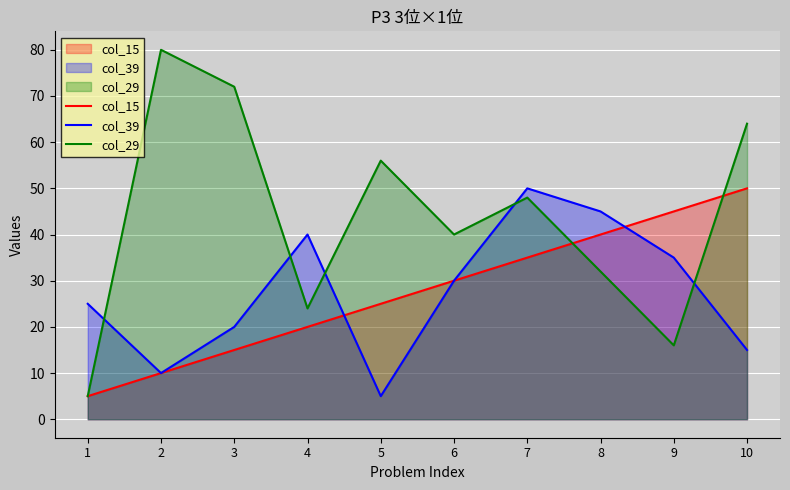

Reading left to right, list all the values displayed in this chart.

col_15: 1=5	2=10	3=15	4=20	5=25	6=30	7=35	8=40	9=45	10=50
col_39: 1=25	2=10	3=20	4=40	5=5	6=30	7=50	8=45	9=35	10=15
col_29: 1=5	2=80	3=72	4=24	5=56	6=40	7=48	8=32	9=16	10=64